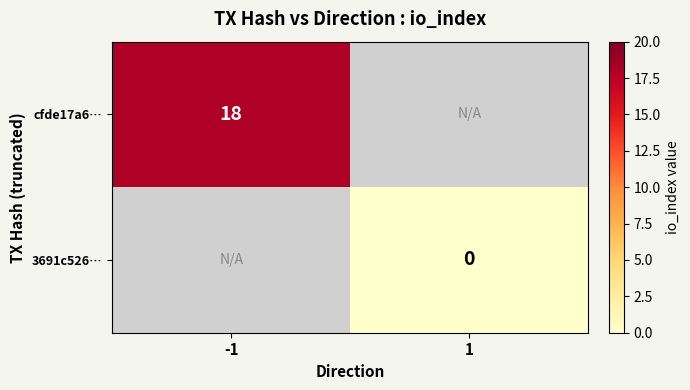

How many series are shown in this chart?

2